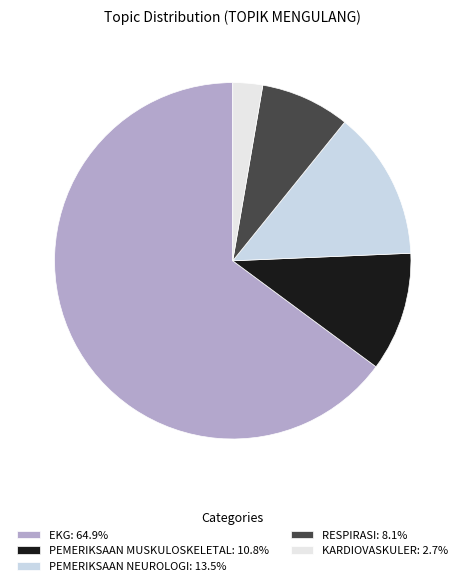

The PEMERIKSAAN MUSKULOSKELETAL slice represents 1% of the pie. True or false?

False